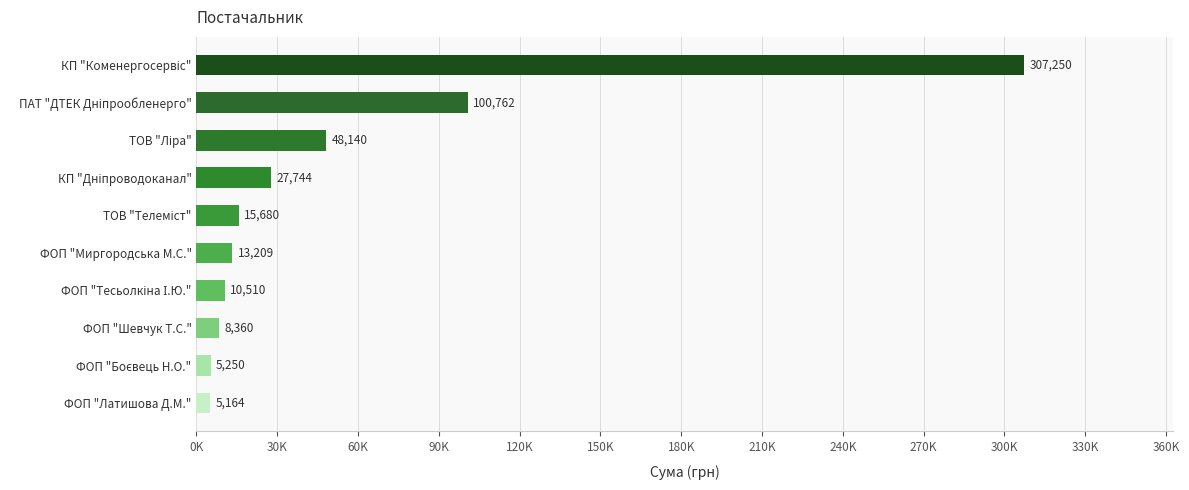

What is the difference between the second highest and minimum values?

95598.4